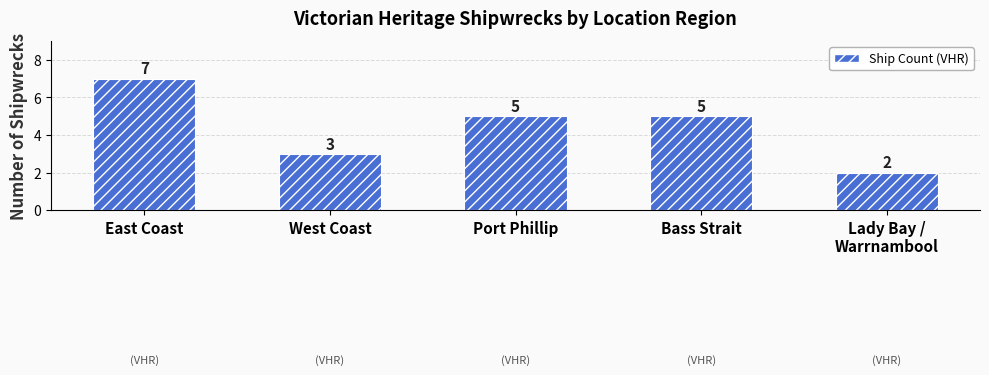

At which label is the value closest to 4?

West Coast